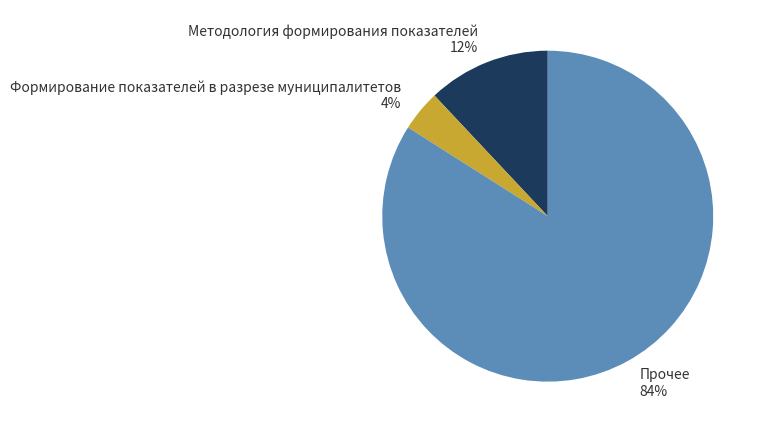

Between Прочее 84% and Формирование показателей в разрезе муниципалитетов 4%, which is larger?

Прочее 84%